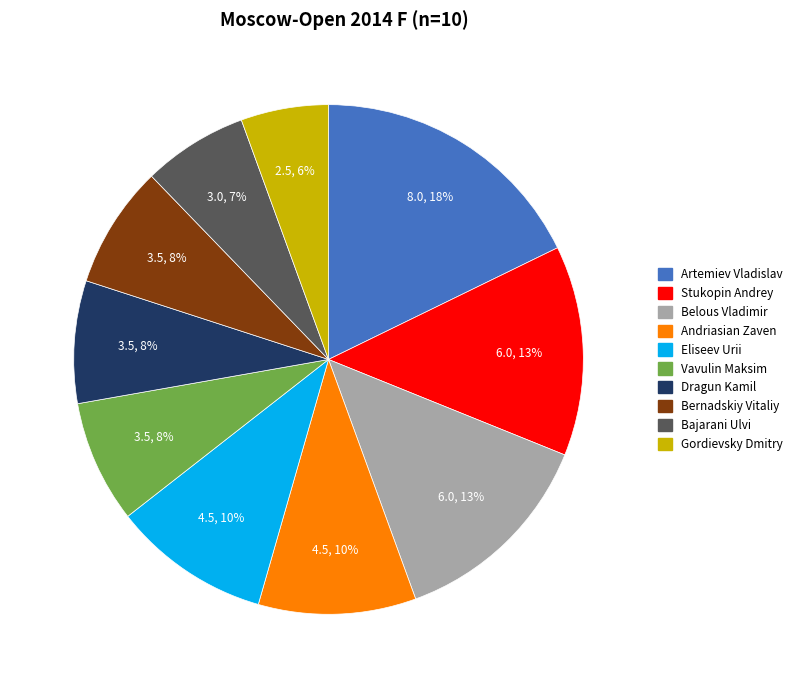

Is there any slice that represents more than half of the pie?

No